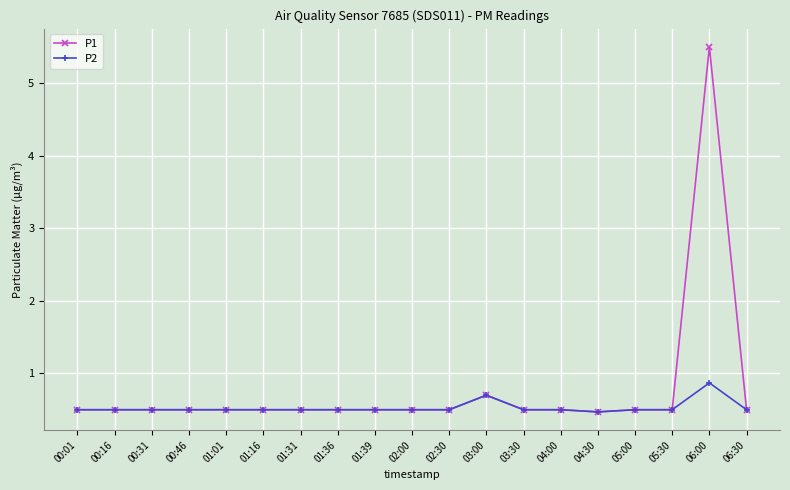

What value does the P1 series have at 00:16?

0.5